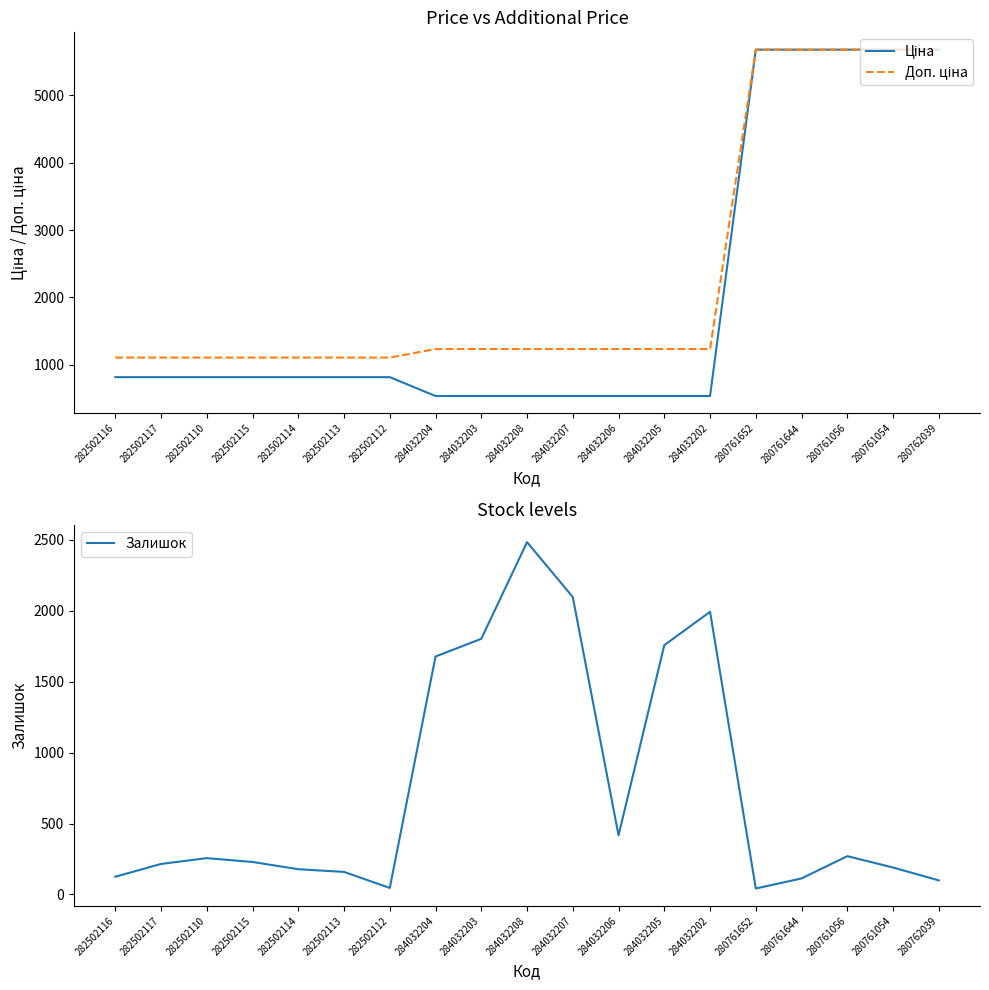

Reading left to right, what are all the values shown in this chart?

Ціна: 282502116=818.5	282502117=818.5	282502110=818.5	282502115=818.5	282502114=818.5	282502113=818.5	282502112=818.5	284032204=539.0	284032203=539.0	284032208=539.0	284032207=539.0	284032206=539.0	284032205=539.0	284032202=539.0	280761652=5673.8	280761644=5673.8	280761056=5673.8	280761054=5673.8	280762039=5673.8
Доп. ціна: 282502116=1109.2	282502117=1109.2	282502110=1109.2	282502115=1109.2	282502114=1109.2	282502113=1109.2	282502112=1109.2	284032204=1235.4	284032203=1235.4	284032208=1235.4	284032207=1235.4	284032206=1235.4	284032205=1235.4	284032202=1235.4	280761652=5673.8	280761644=5673.8	280761056=5673.8	280761054=5673.8	280762039=5673.8
Залишок: 282502116=125.0	282502117=215.0	282502110=256.0	282502115=229.0	282502114=178.0	282502113=159.0	282502112=46.0	284032204=1677.0	284032203=1802.0	284032208=2483.0	284032207=2096.0	284032206=417.0	284032205=1757.0	284032202=1992.0	280761652=42.0	280761644=113.0	280761056=270.0	280761054=190.0	280762039=99.0